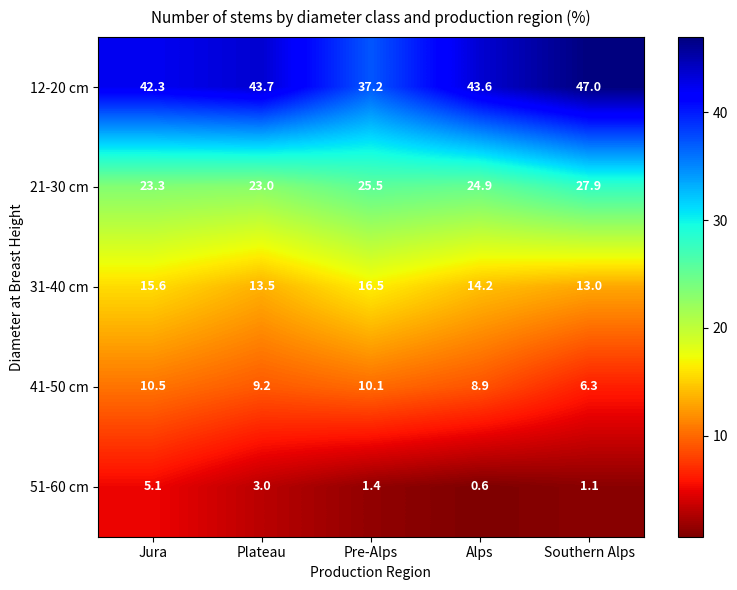

Which series has the largest range (max minus min)?

12-20 cm